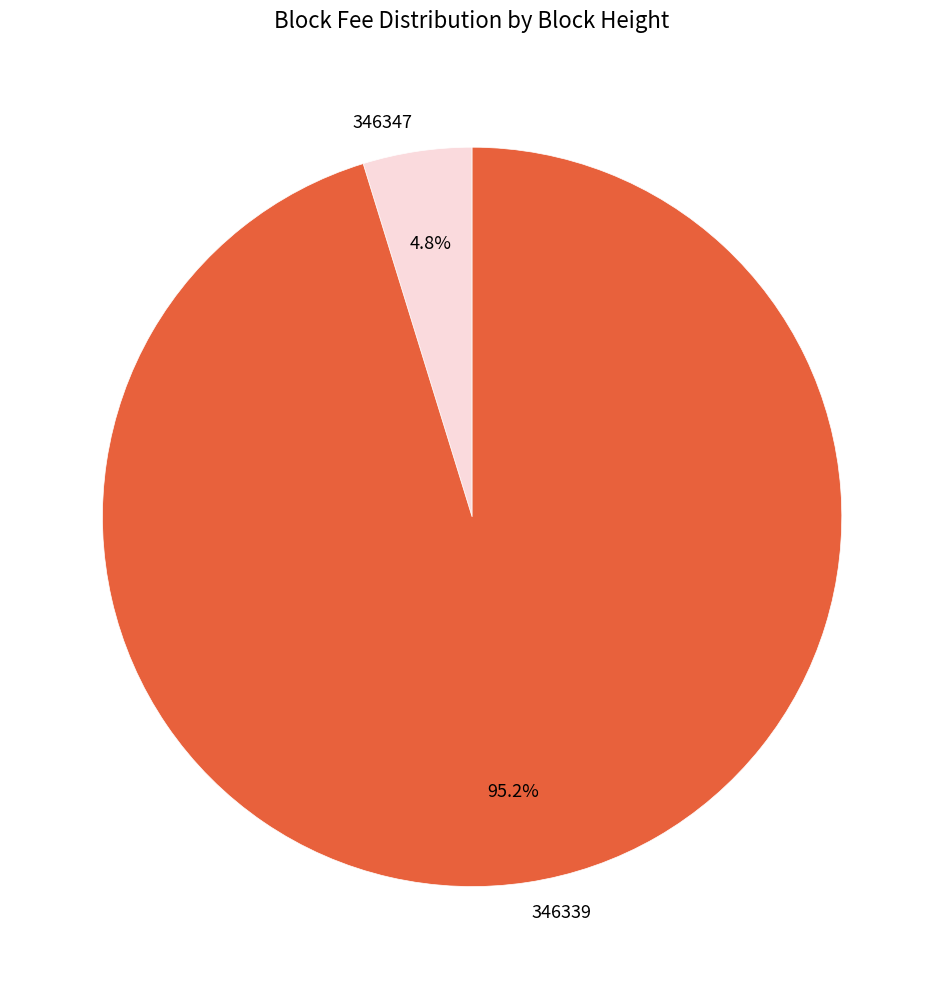

Which category has the biggest portion of the pie?

346339